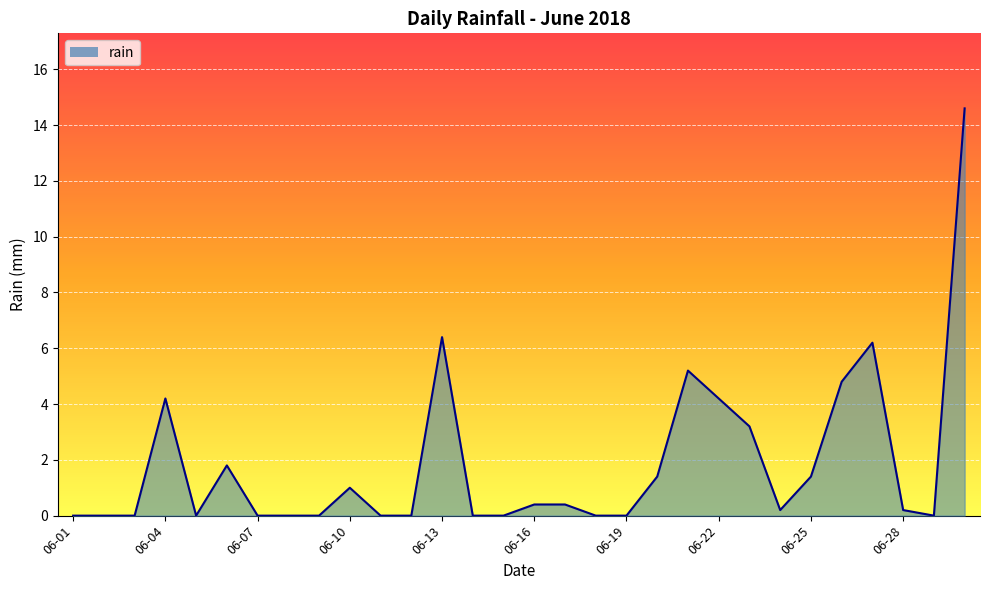

What is the maximum value shown in the chart?

14.6